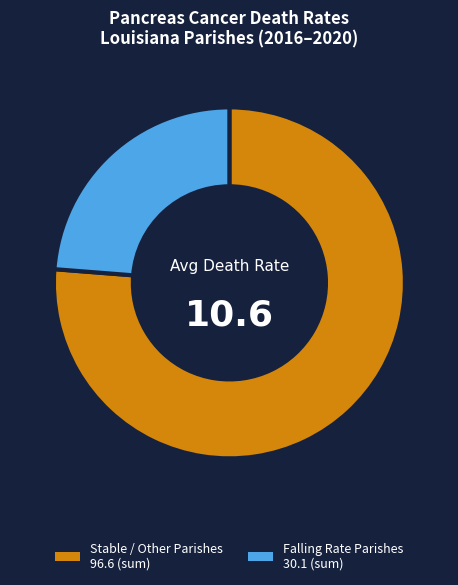

Count the number of slices in the pie.

2